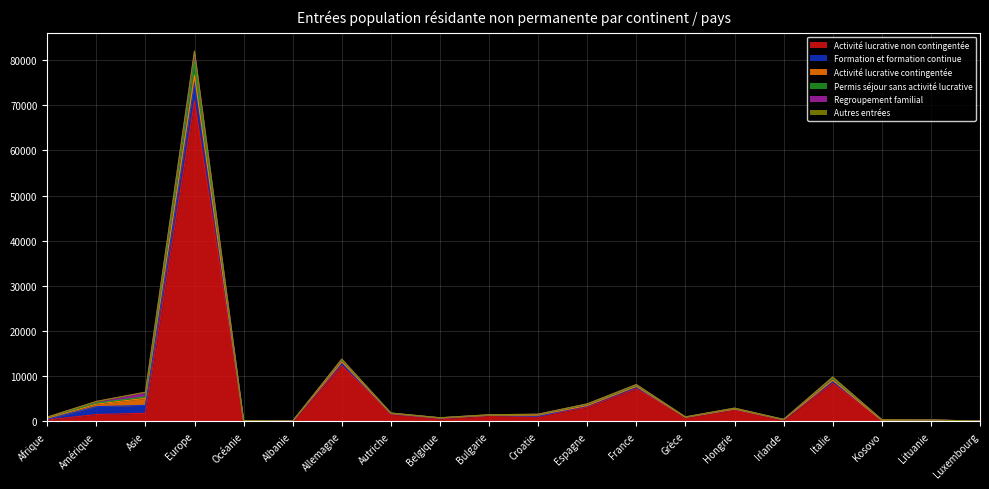

Does the chart have visible grid lines?

Yes